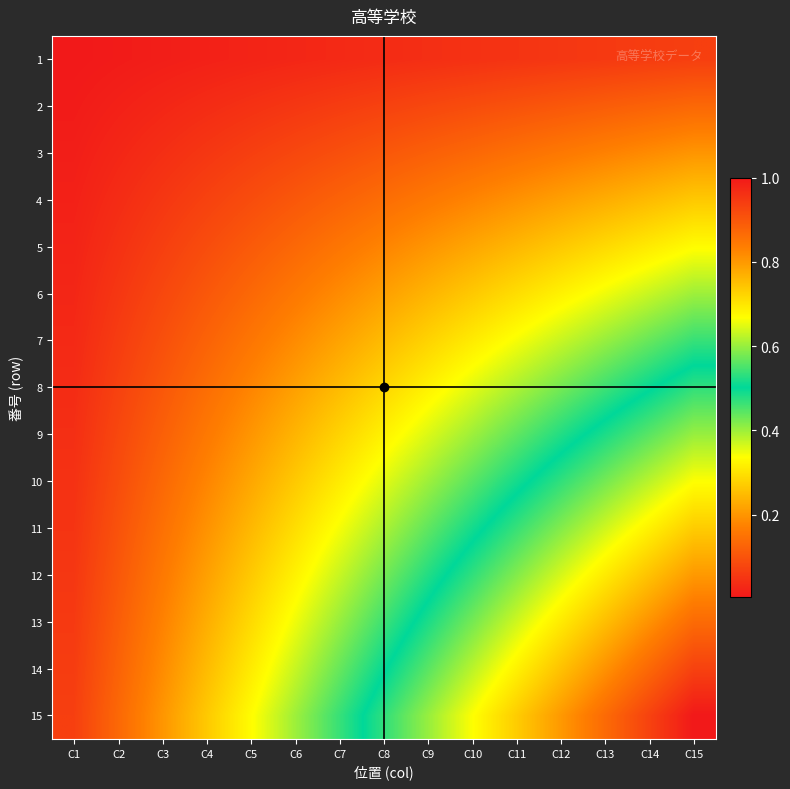

Between C11 and C15, which series saw the biggest shift?

15